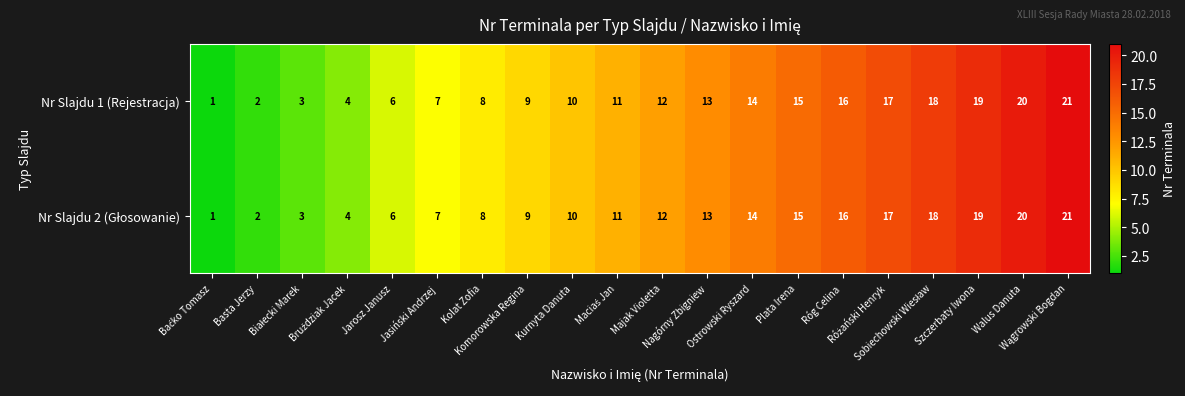

What is the difference between the second highest and minimum values in the Nr Slajdu 1 (Rejestracja) series?

19